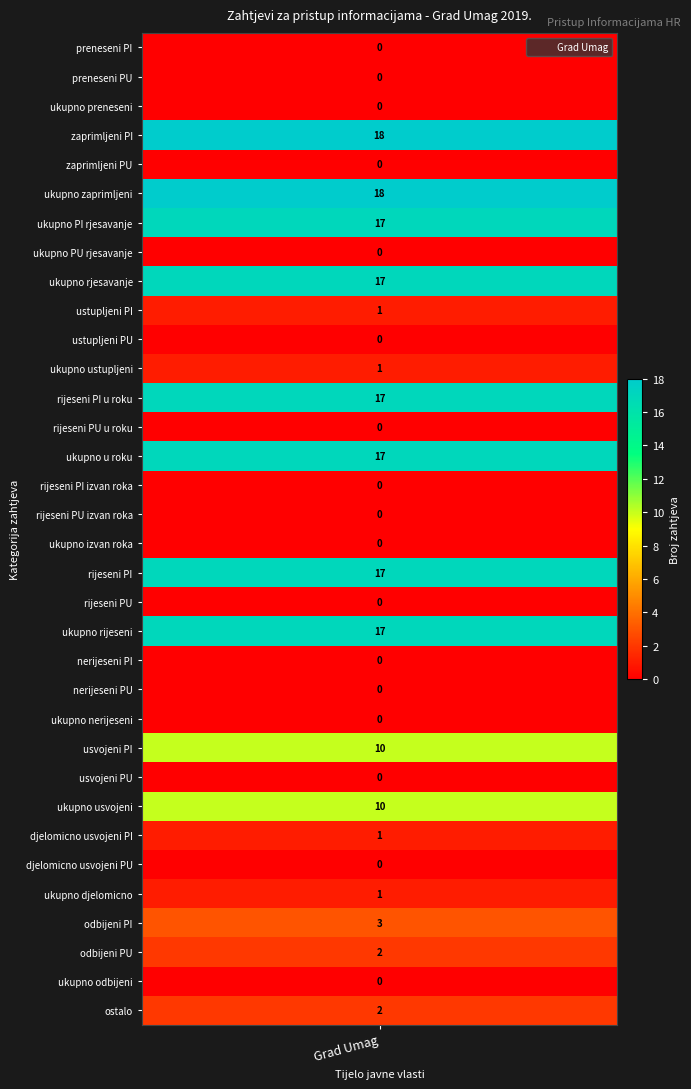

What is the difference between the second highest and minimum values?

18